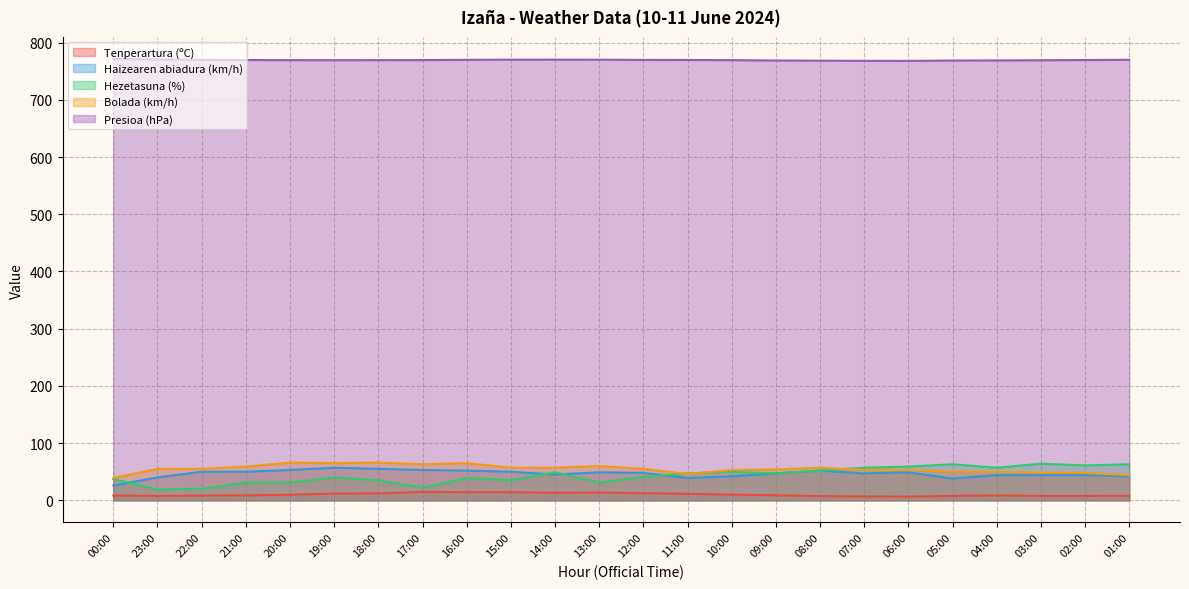

Count the number of data series in this chart.

5